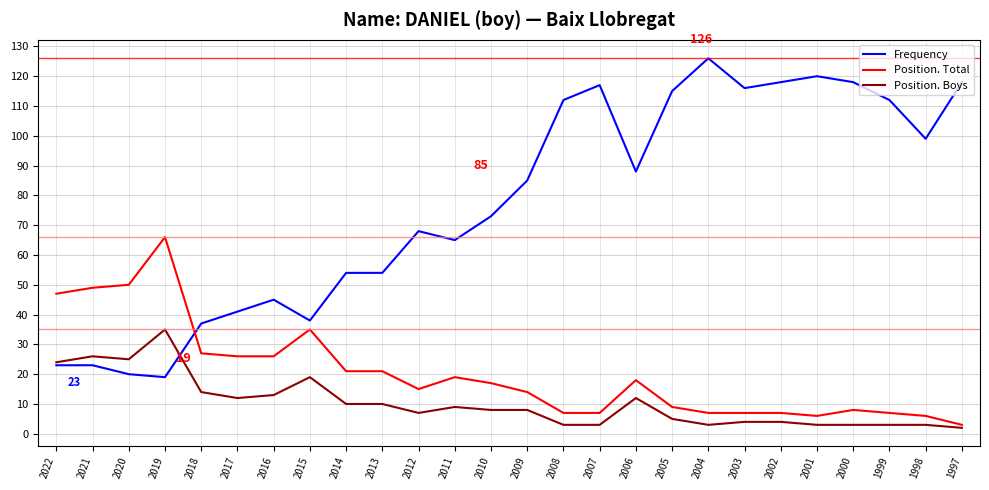

Is the value of Frequency at 2011 greater than the value of Position. Boys at 2013?

Yes